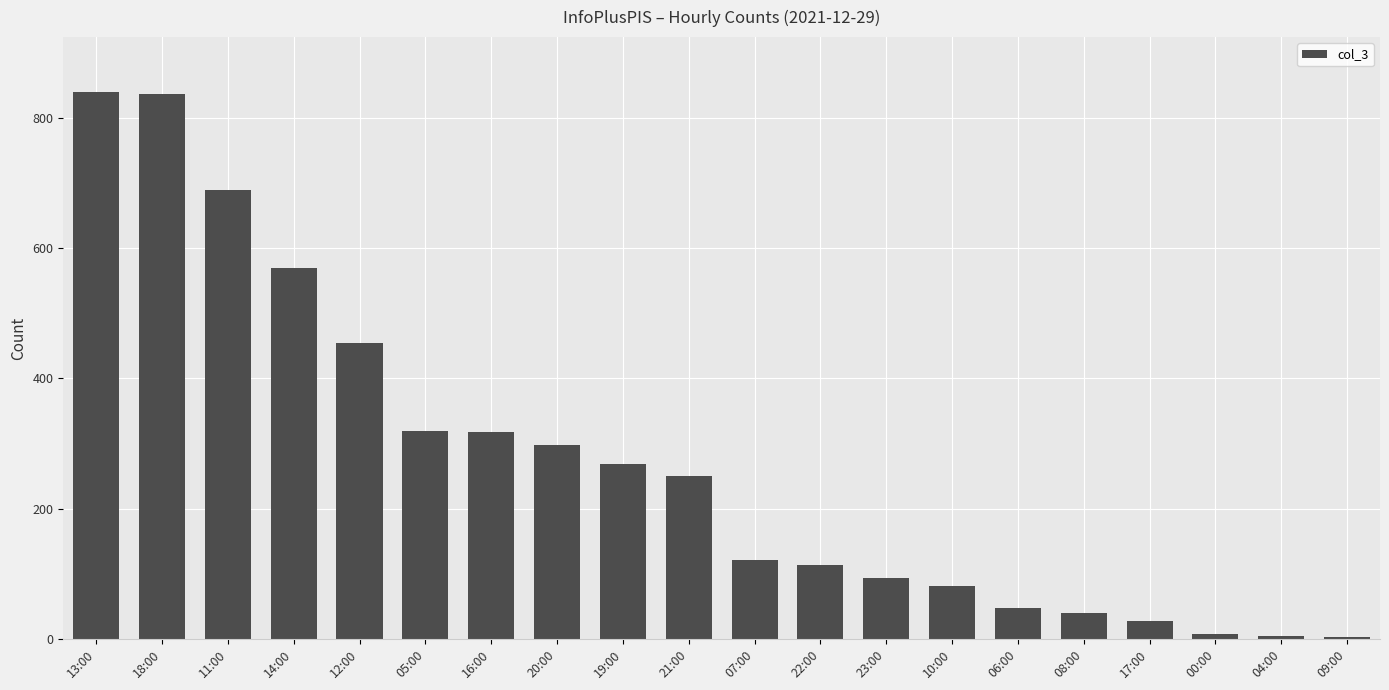

Count the number of data series in this chart.

1